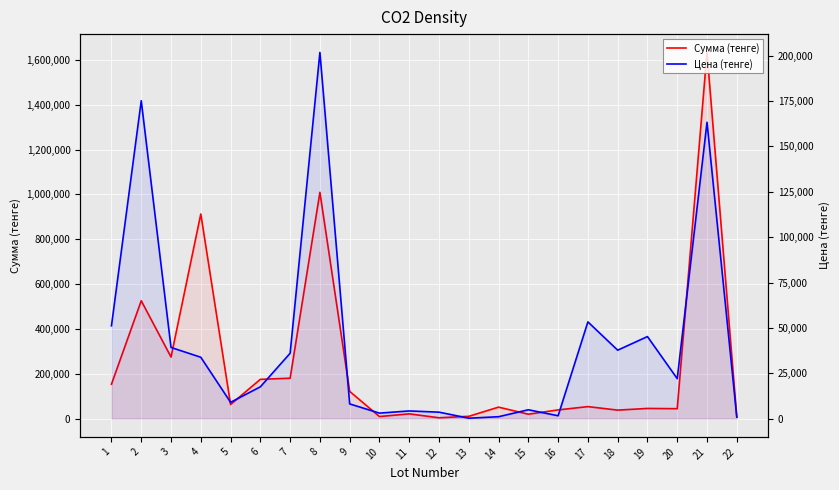

What is the lowest value of the Цена (тенге) series?

200.0